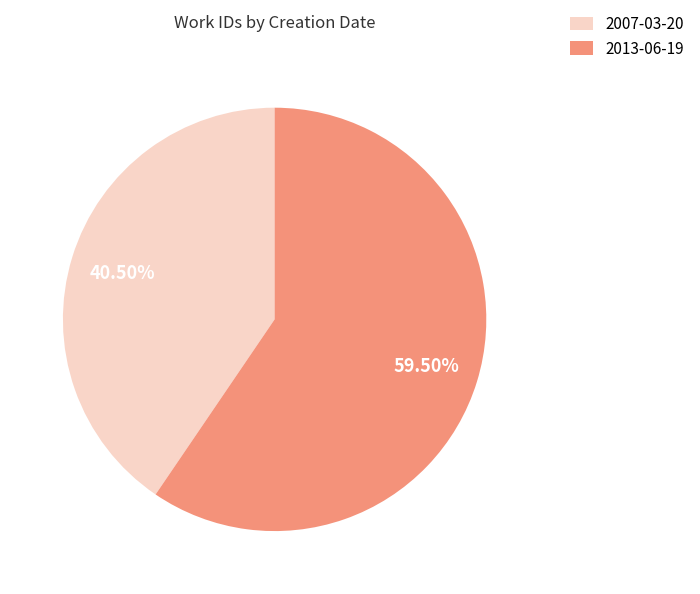

Which category has the biggest portion of the pie?

2013-06-19